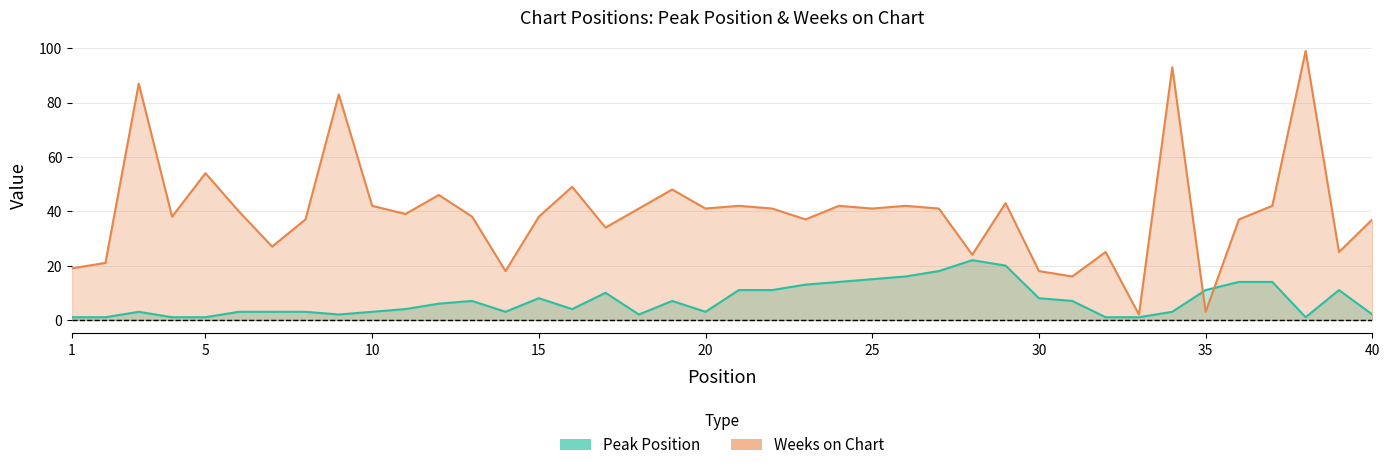

True or false: Peak Position has more than 1 interior local peaks.

True